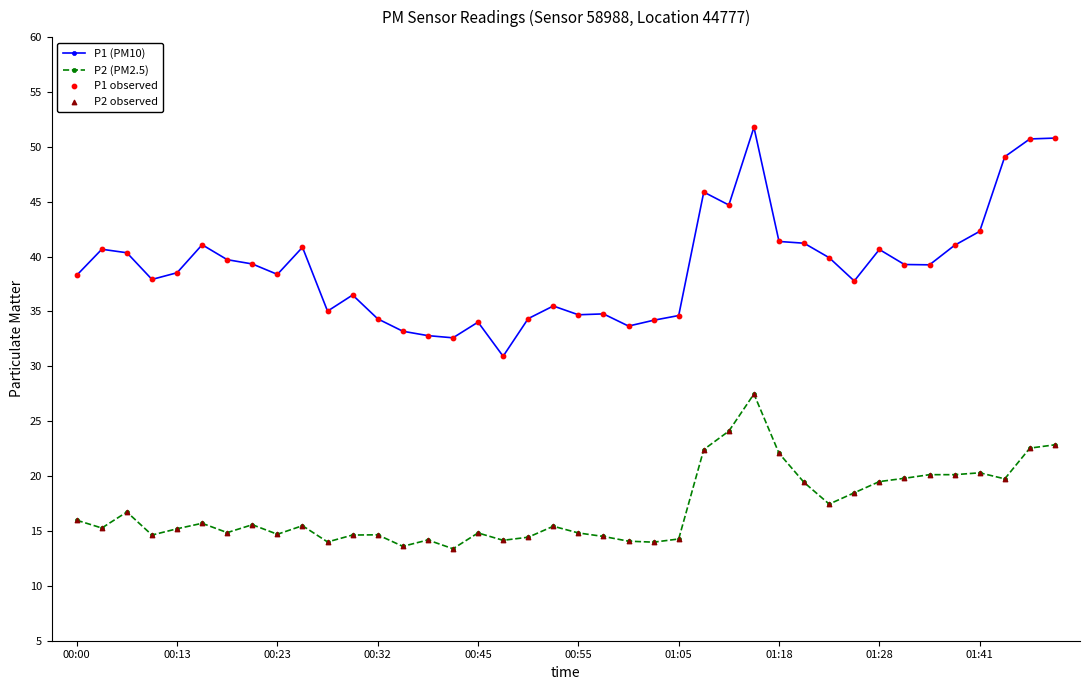

At how many categories does at least one series exceed 28?

40